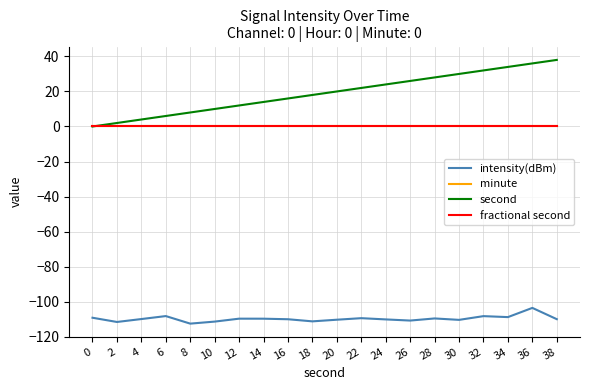

Is this an area chart (filled region under the line)?

No